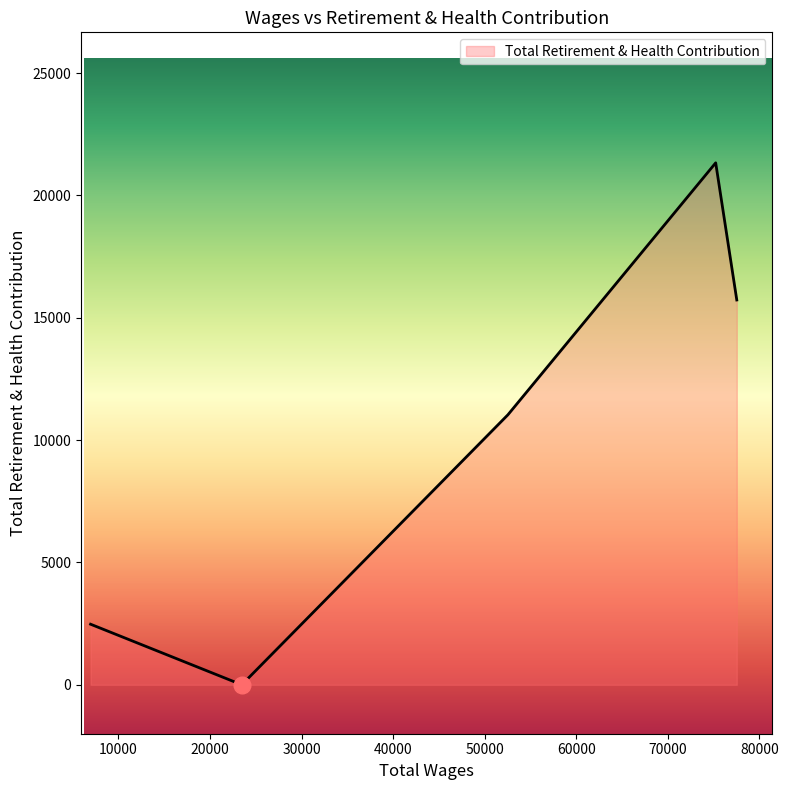

What is the difference between the maximum and minimum values?

21331